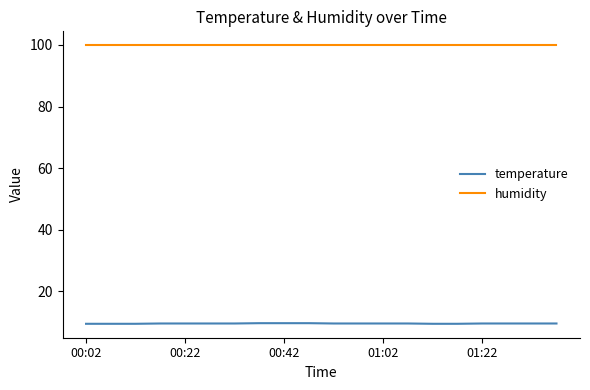

Which series has the largest total across all categories?

humidity